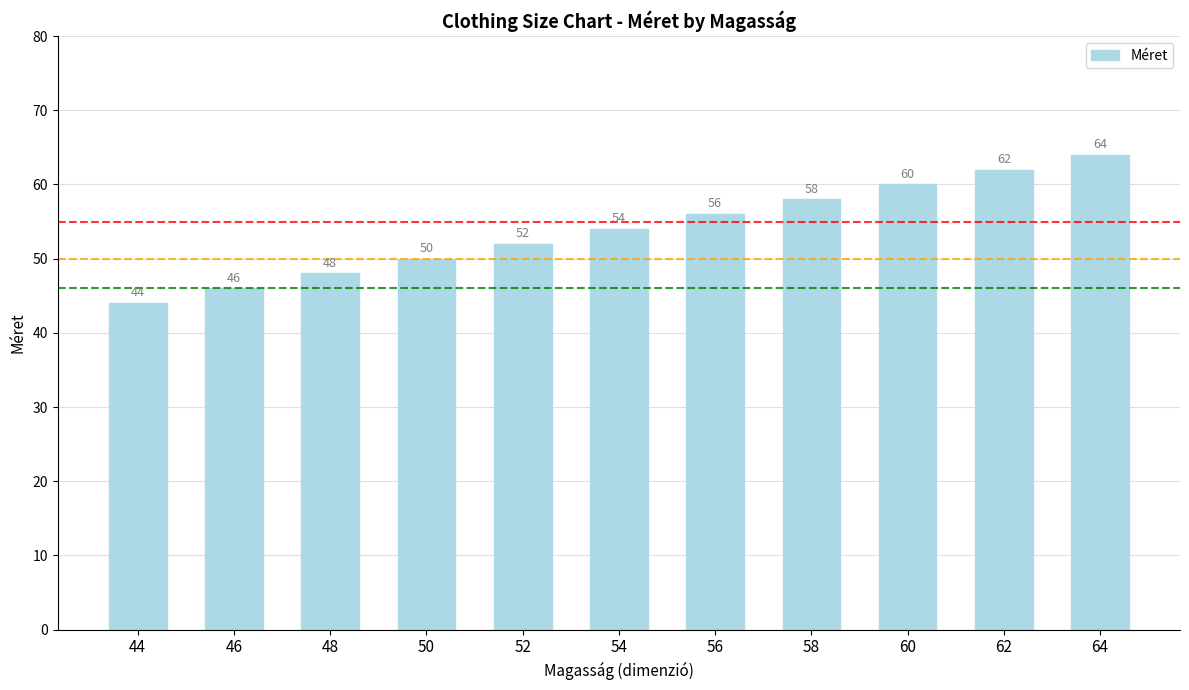

What is the greatest value displayed?

64